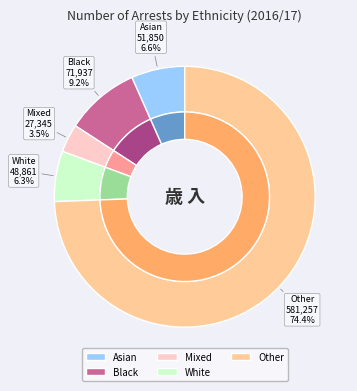

How many slices are in this pie chart?

5